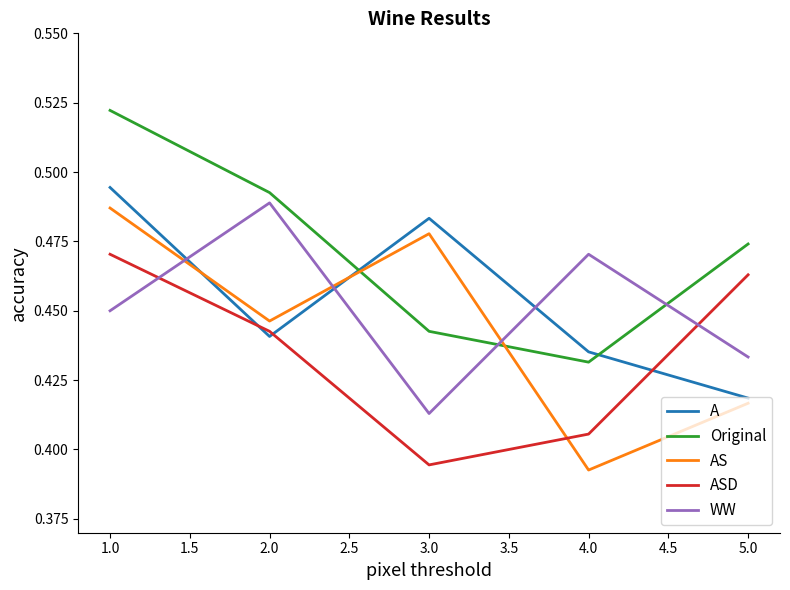

Which series has the widest spread of values?

AS